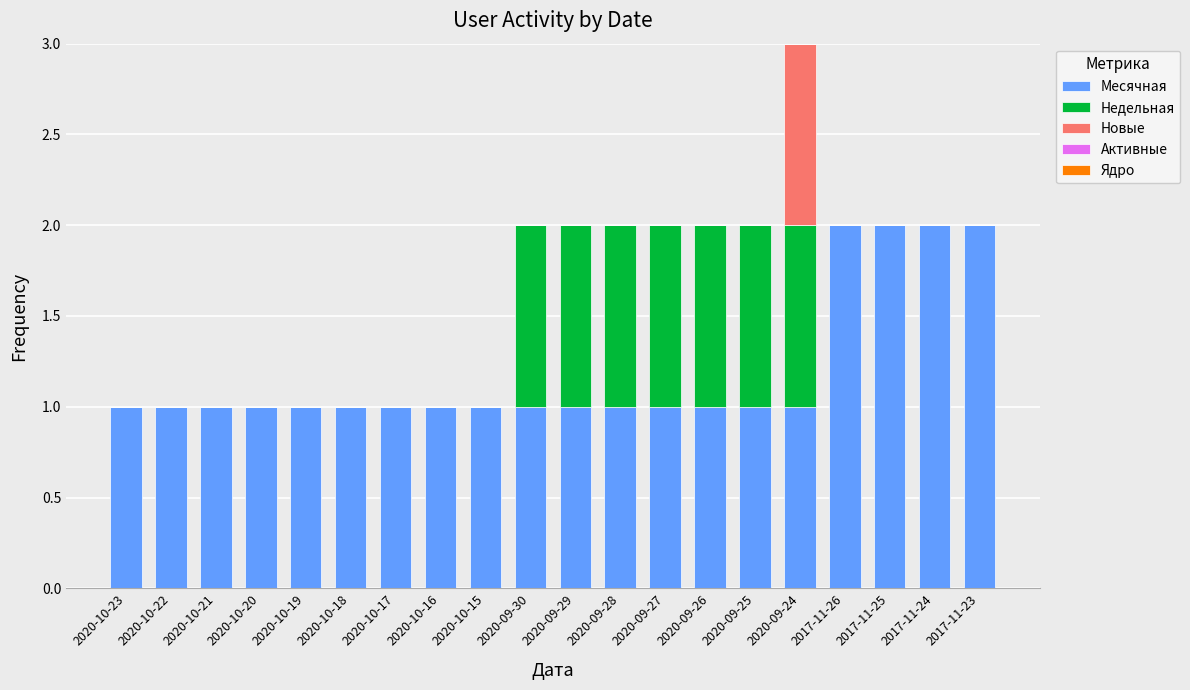

At which category is the sum across all series the highest?

2020-09-24